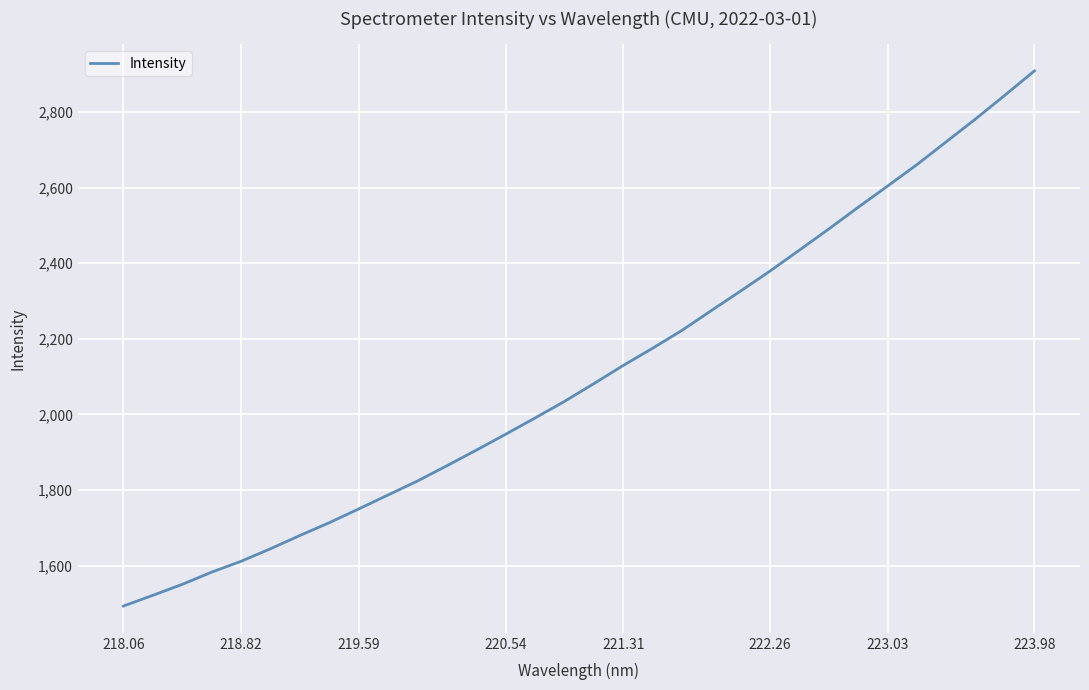

What is the minimum value shown in the chart?

1493.0